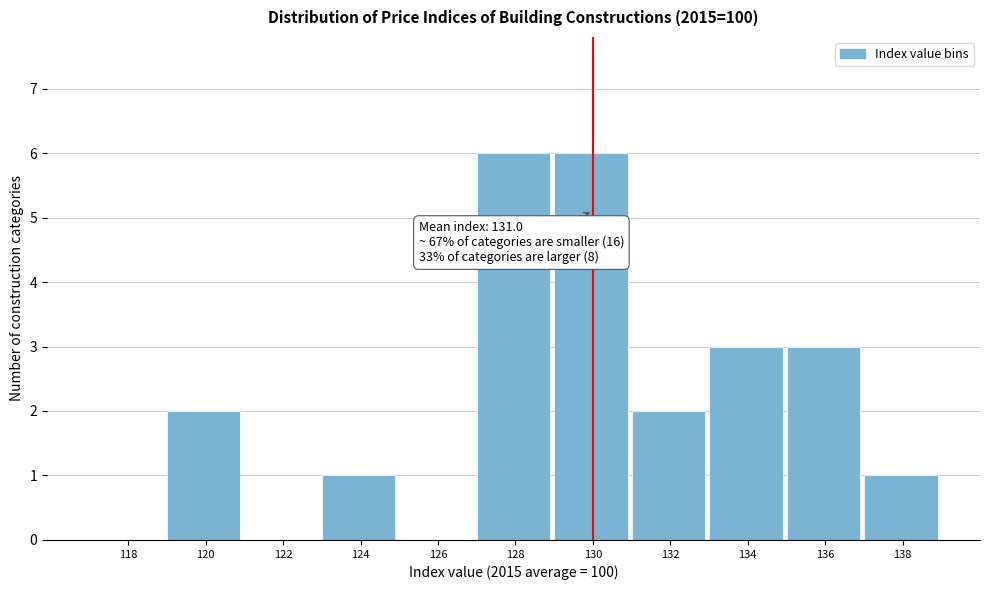

Reading left to right, transcribe all the data shown in this chart.

118=0	120=2	122=0	124=1	126=0	128=6	130=6	132=2	134=3	136=3	138=1